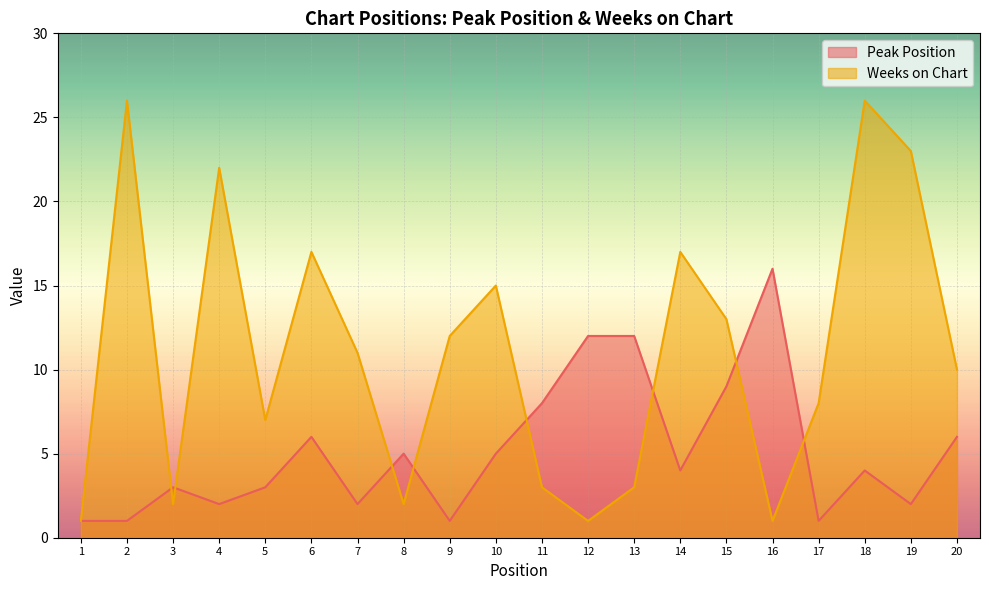

What is the value of the Peak Position point at the 14th from the left?

4